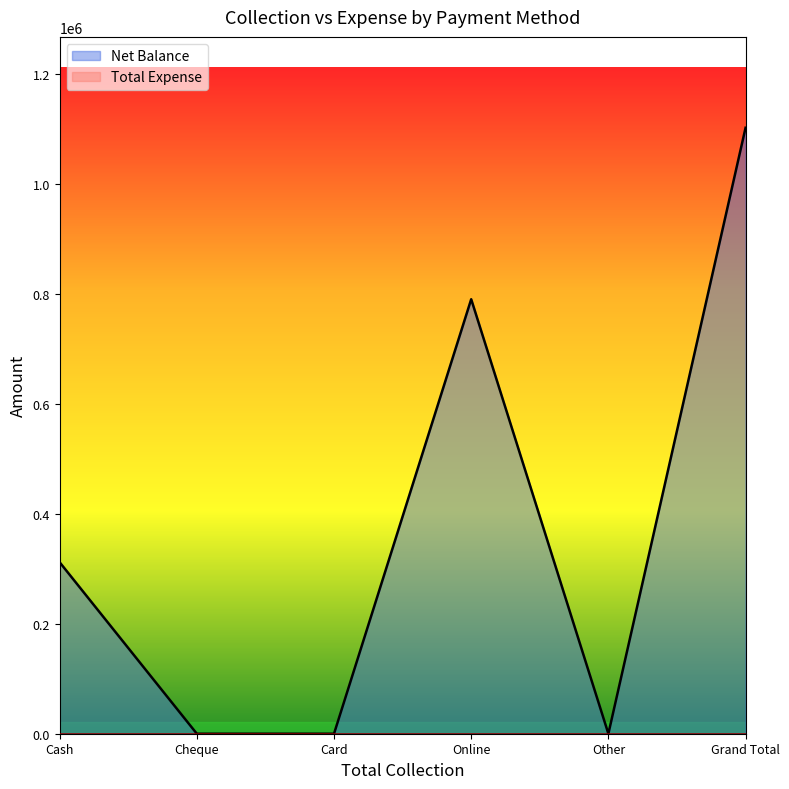

How many interior local valleys (lower than both neighbors) does the data have?

1